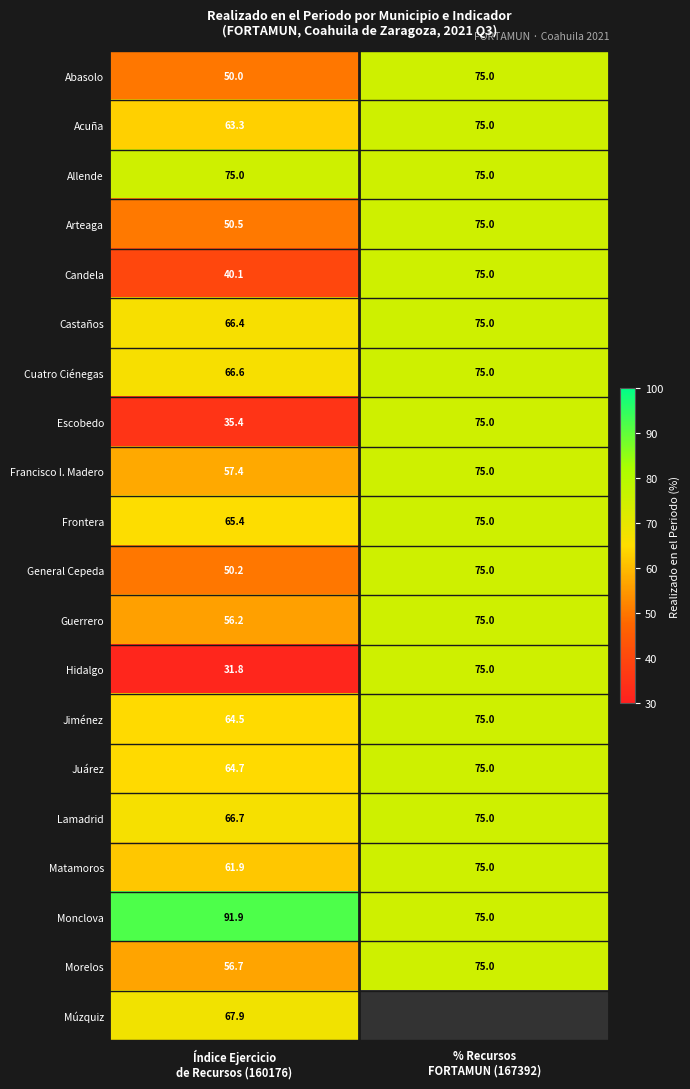

Is it true that Frontera equals 75.0 at % Recursos FORTAMUN (167392)?

True